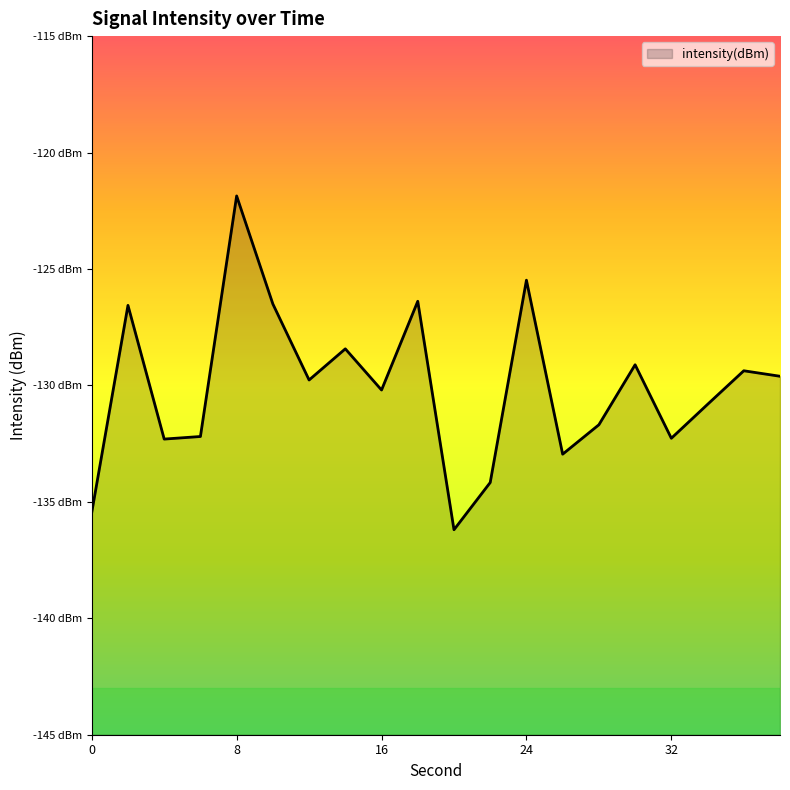

What is the difference between the second highest and minimum values?

10.7